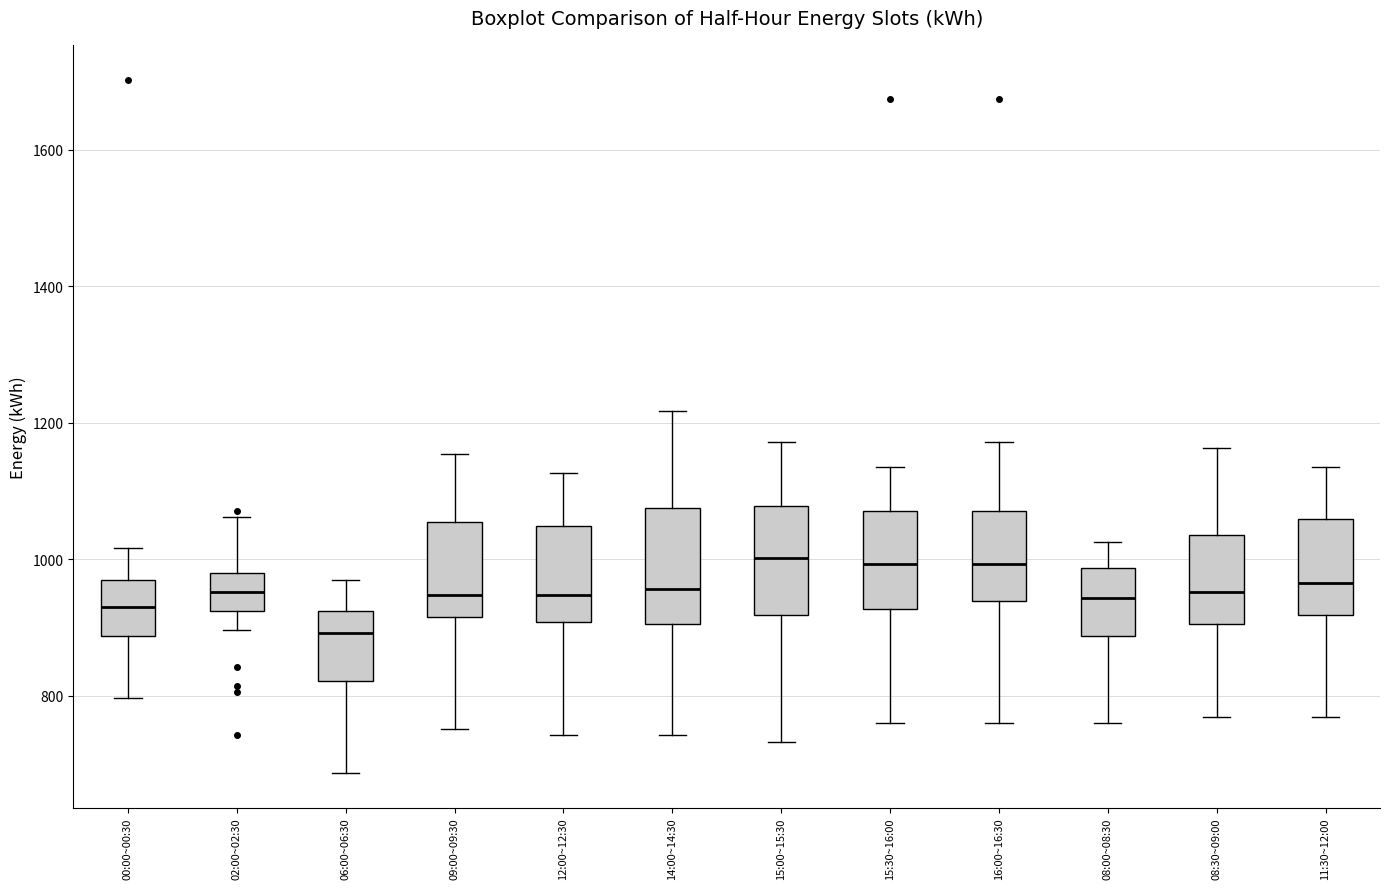

Where is the lower edge of the box for 08:00~08:30 on the y-axis? The values are not printed on the chart, so give them approximately, as read against the axis.

880